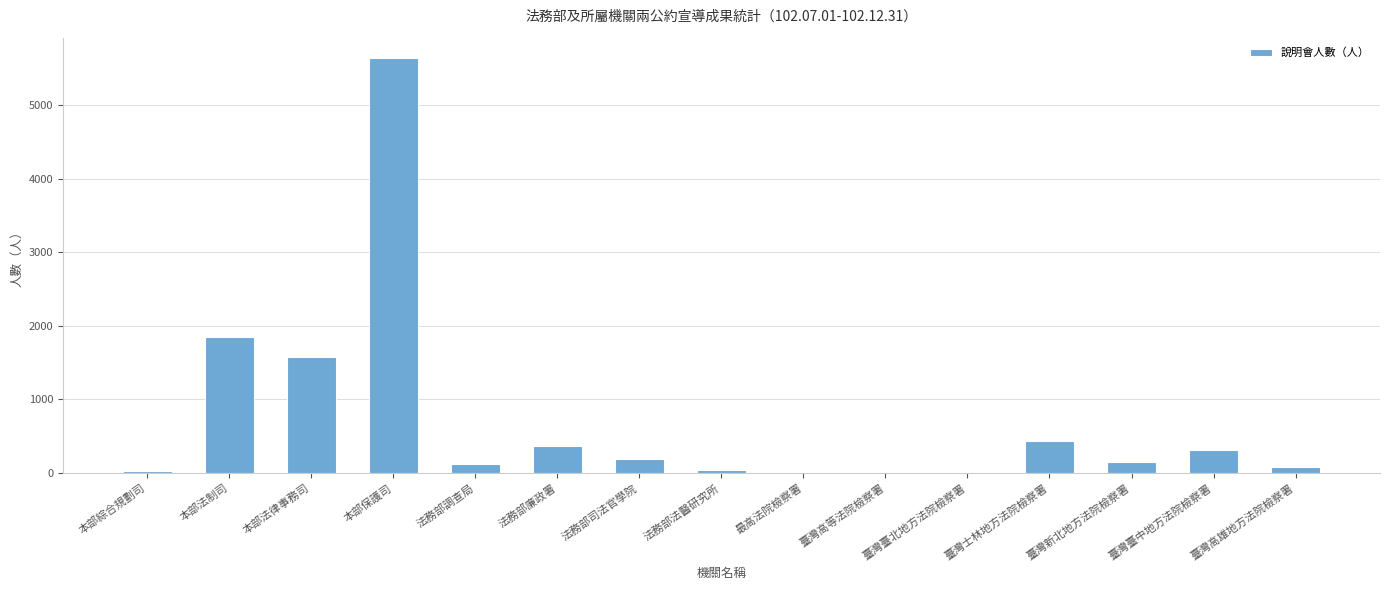

True or false: the data shows 21 at 本部綜合規劃司.

True